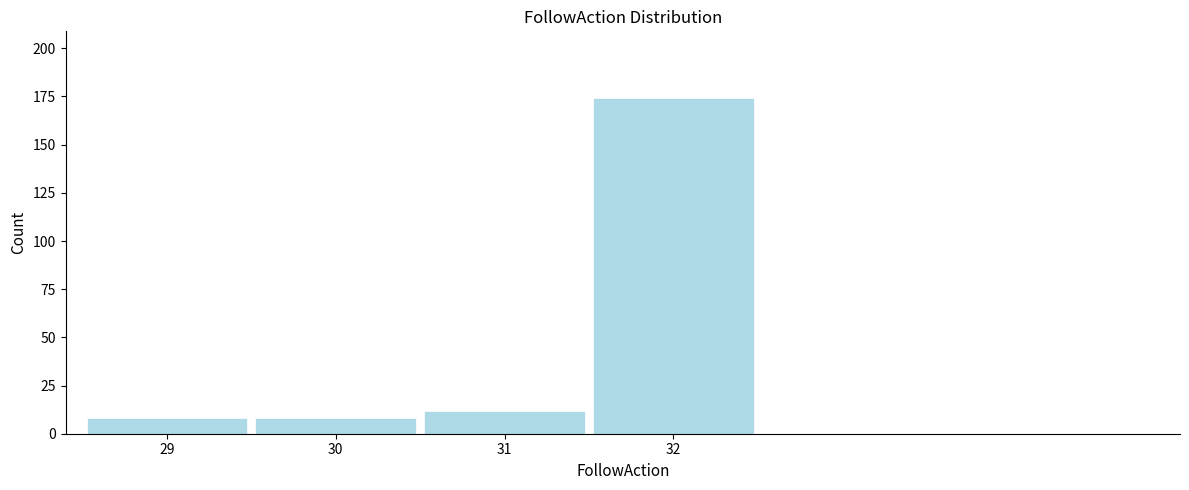

Reading right to left, what are all the values shown in this chart?

174	12	8	8